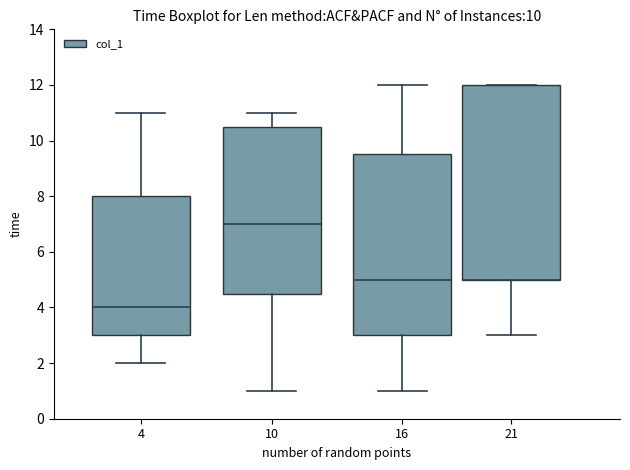

Reading left to right, transcribe this box plot: for each box, give where its median line is, the range the box spans, and where its two whiskers end, as read against the y-axis. The values are not printed on the chart, so give them approximately, as read against the axis.

4: median 4.0, box 3.0 to 8.0, whiskers 2.0 to 11.0
10: median 7.0, box 4.6 to 10.6, whiskers 1.0 to 11.0
16: median 5.0, box 3.0 to 9.6, whiskers 1.0 to 12.0
21: median 5.0 (drawn on the box's lower edge), box 5.0 to 12.0, whiskers 3.0 to 12.0